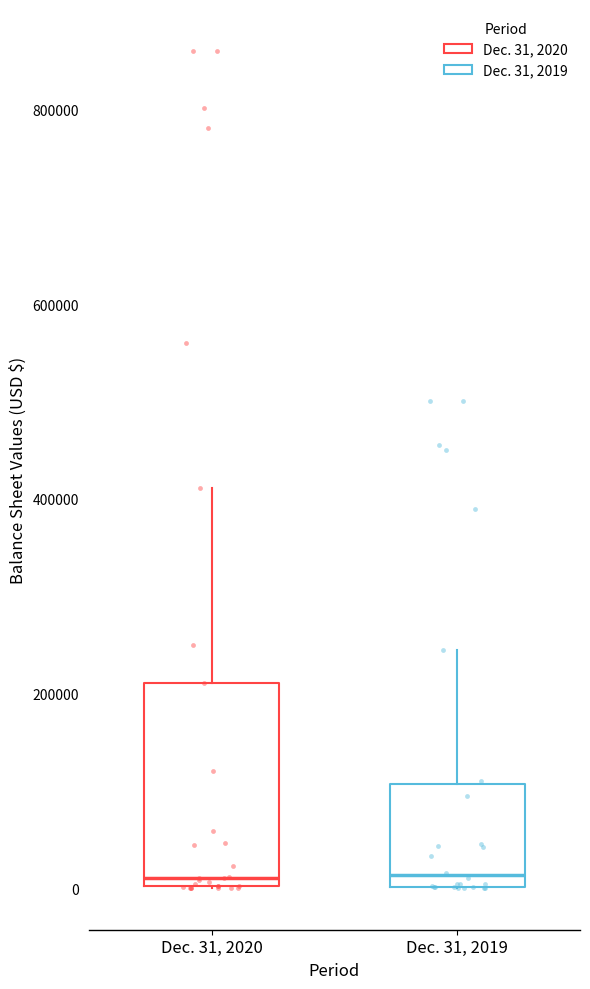

Reading left to right, read every box against the y-axis: the position of its median line, the range the box covers, and the ends of its whiskers. The values are not printed on the chart, so give them approximately, as read against the axis.

Dec. 31, 2020: median 20000, box 0 to 220000, whiskers 0 to 420000
Dec. 31, 2019: median 20000, box 0 to 100000, whiskers 0 to 240000